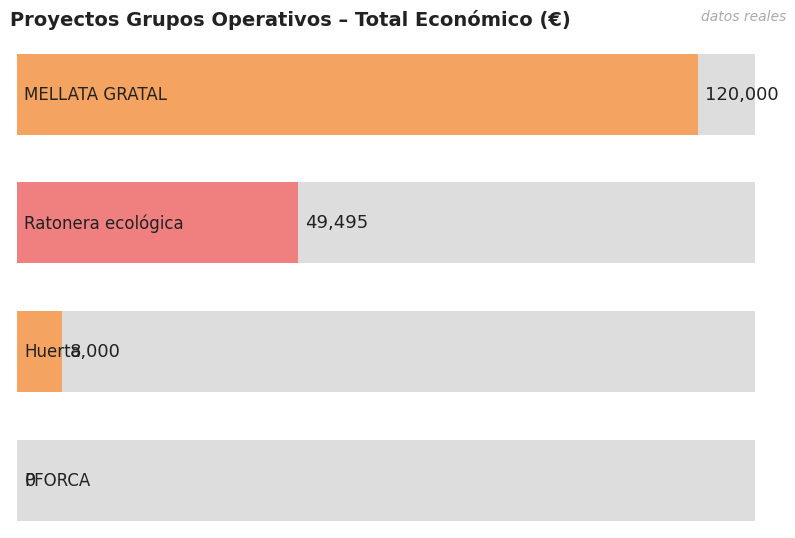

Read the value at Ratonera ecológica, to the nearest 10.

49500